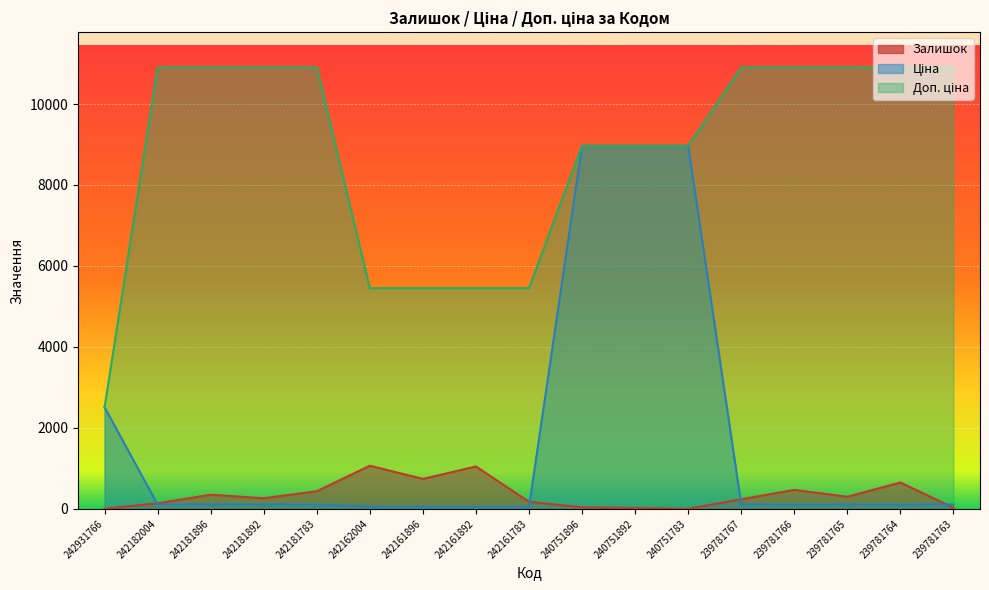

Count the number of categories in the chart.

17